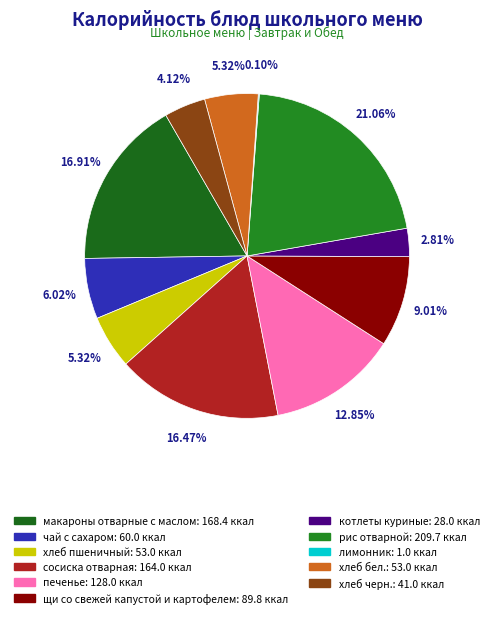

Does чай с сахаром represent more than half of the total?

No